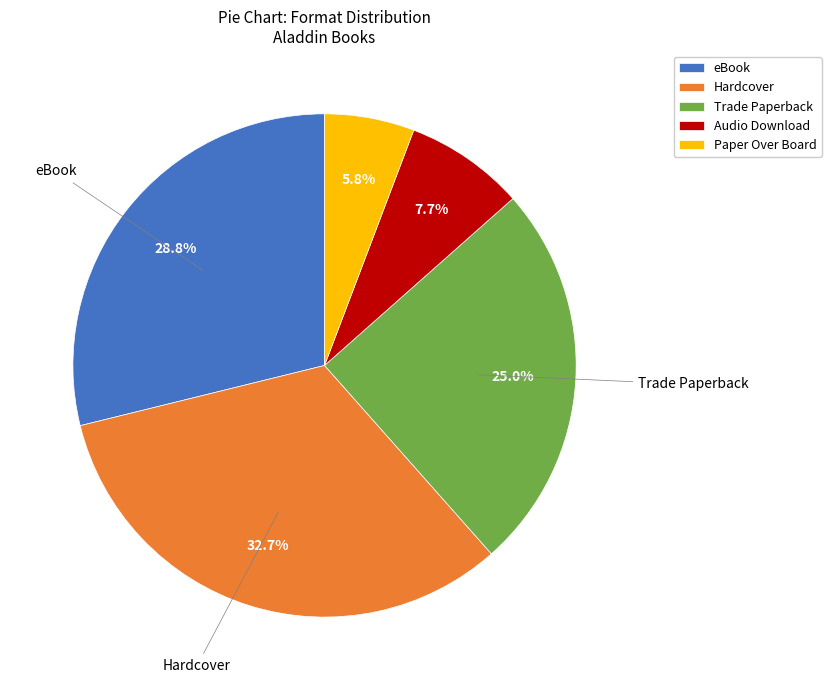

How many segments does this pie chart have?

5